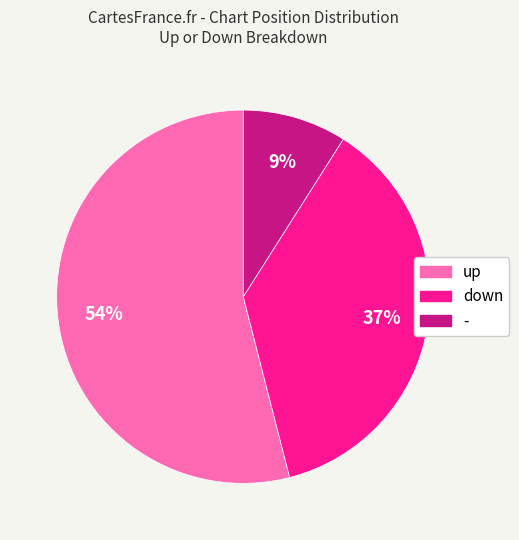

How many segments does this pie chart have?

3